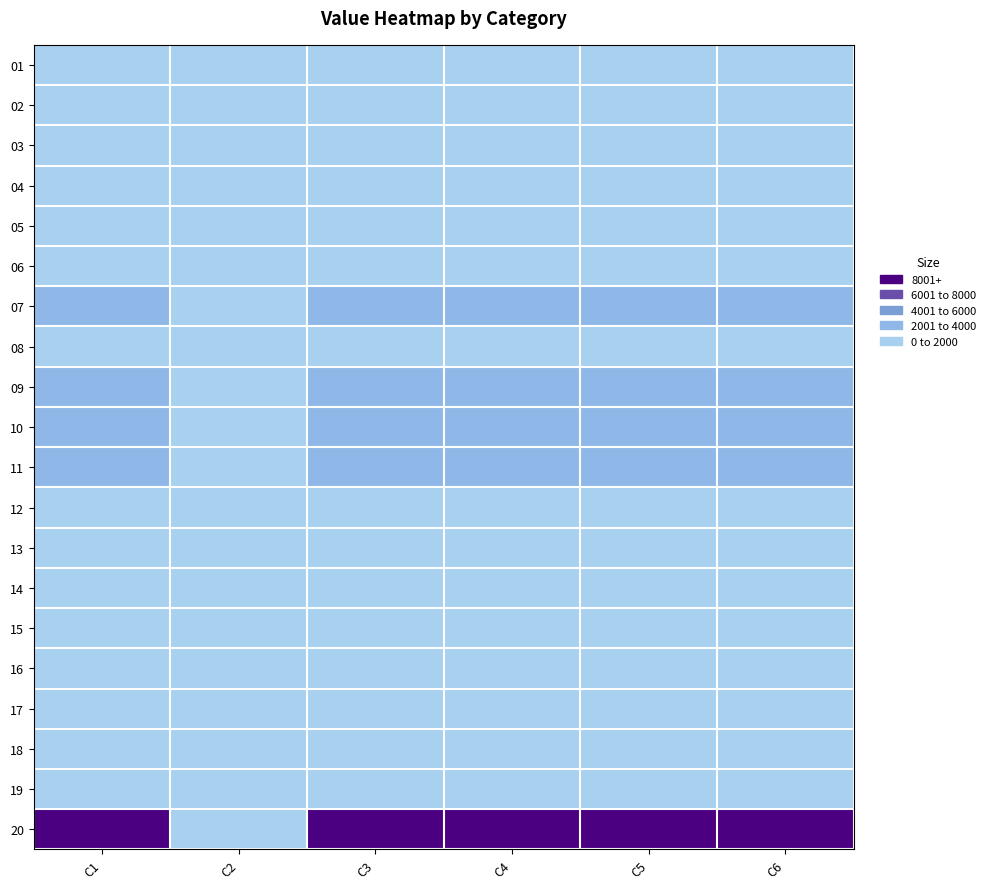

At which category is the sum across all series the highest?

C1